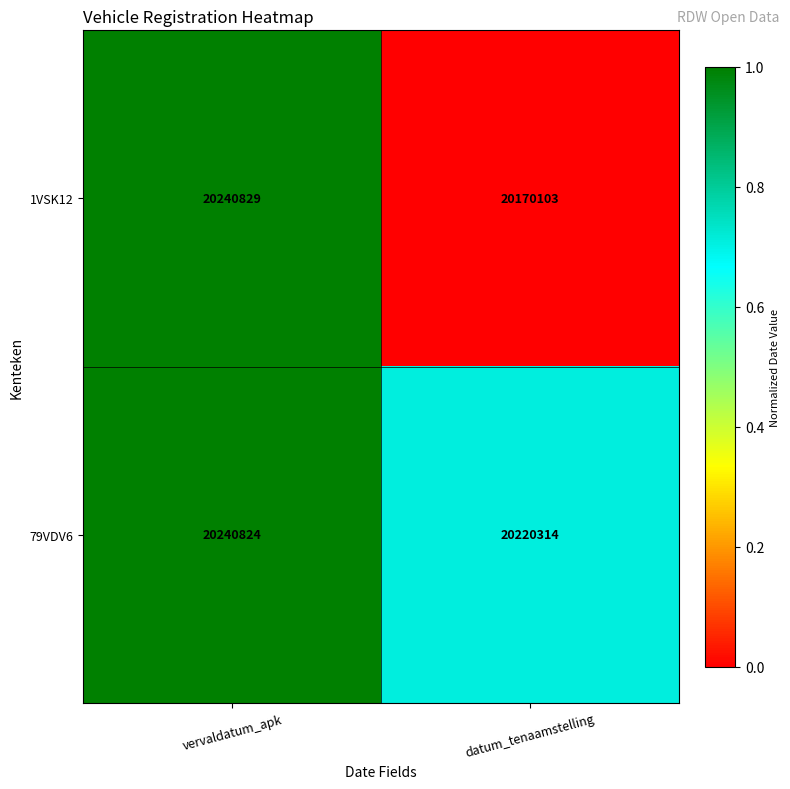

What is the total value across all series at datum_tenaamstelling?

40390417